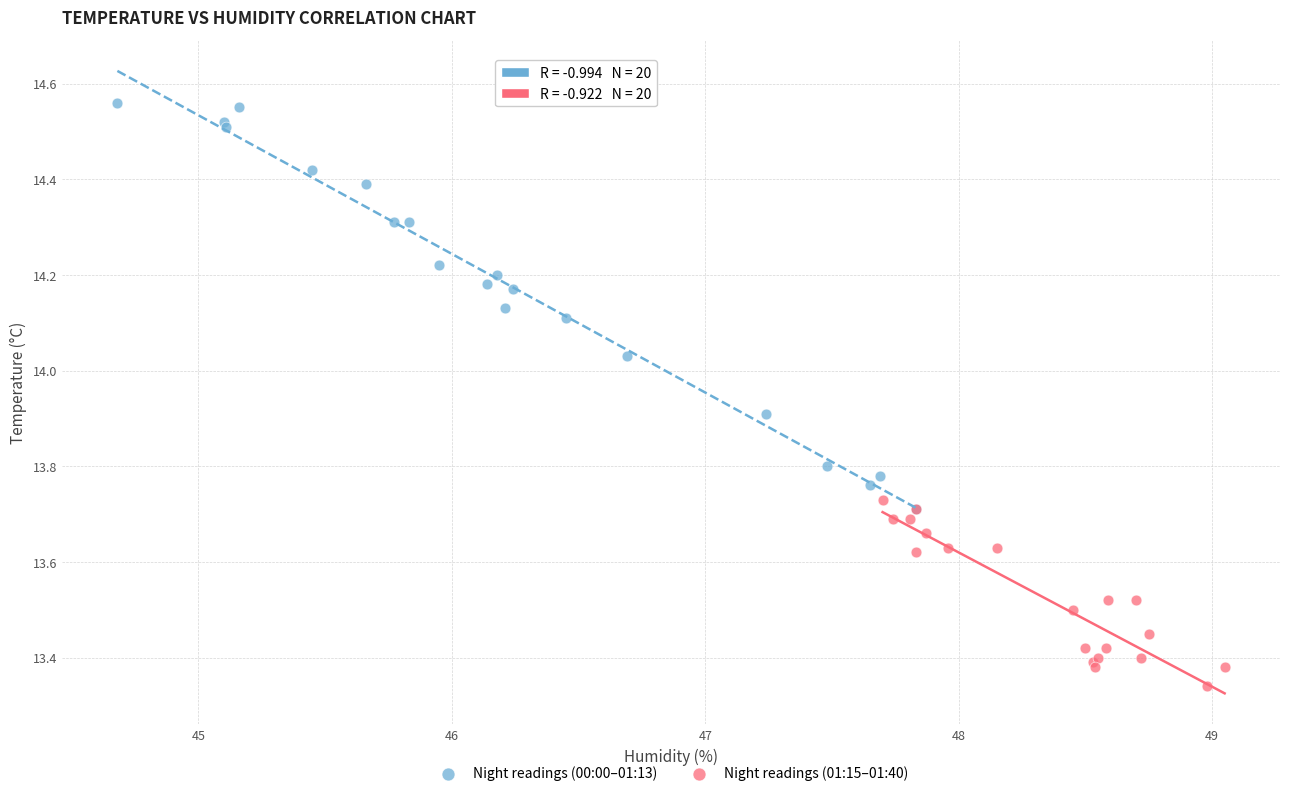

Which series reaches the maximum Y coordinate?

Night readings (00:00–01:13)